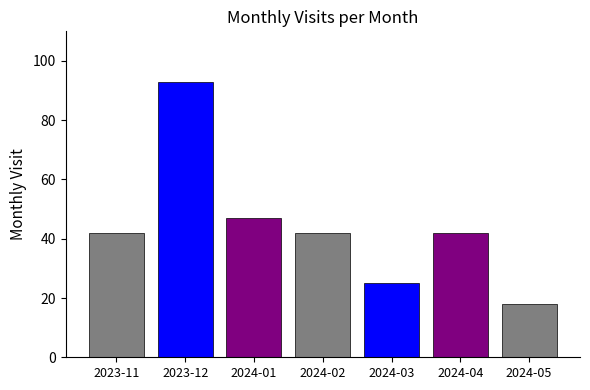

Reading left to right, transcribe all the data shown in this chart.

42	93	47	42	25	42	18